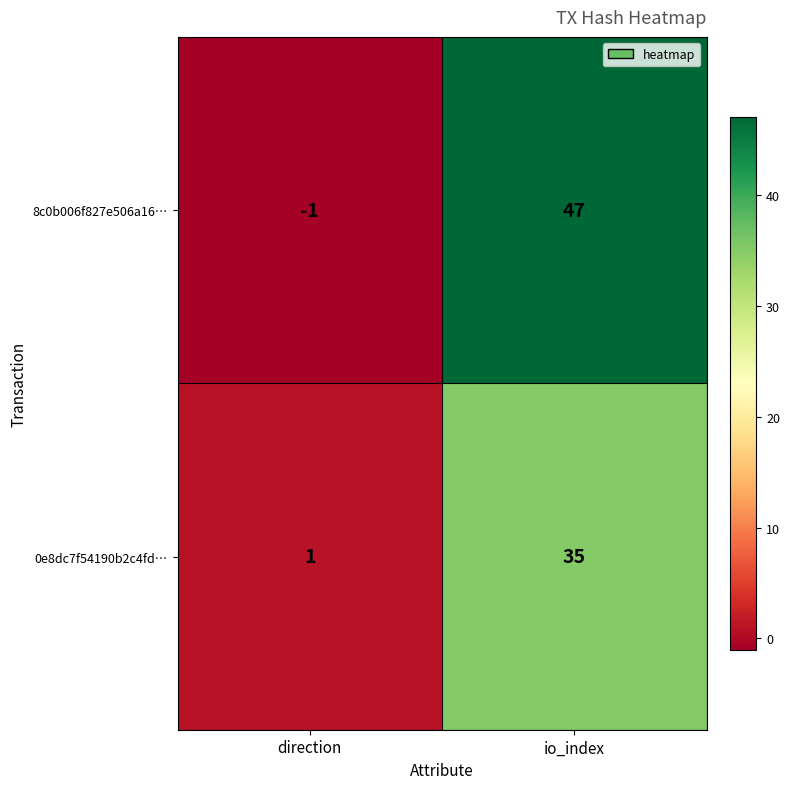

True or false: 8c0b006f827e506a16… has a value of 32 at io_index.

False